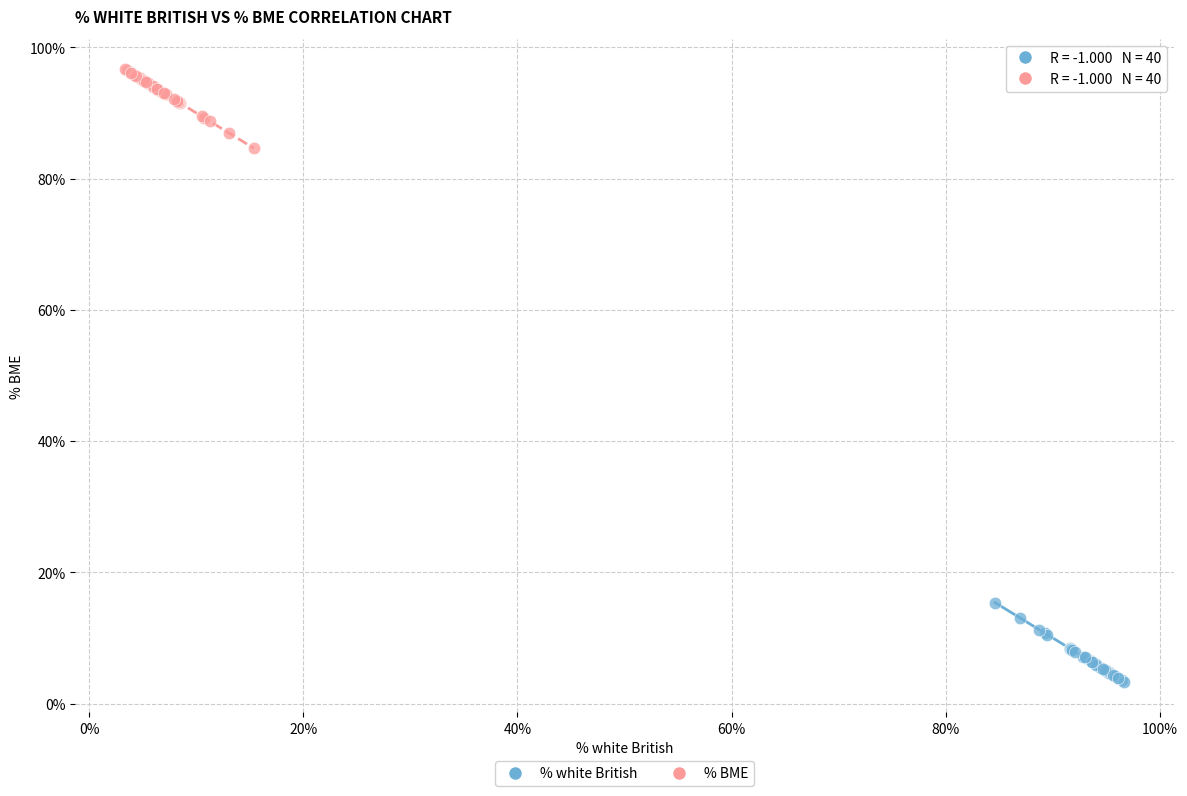

Which series contains the highest Y value?

% BME